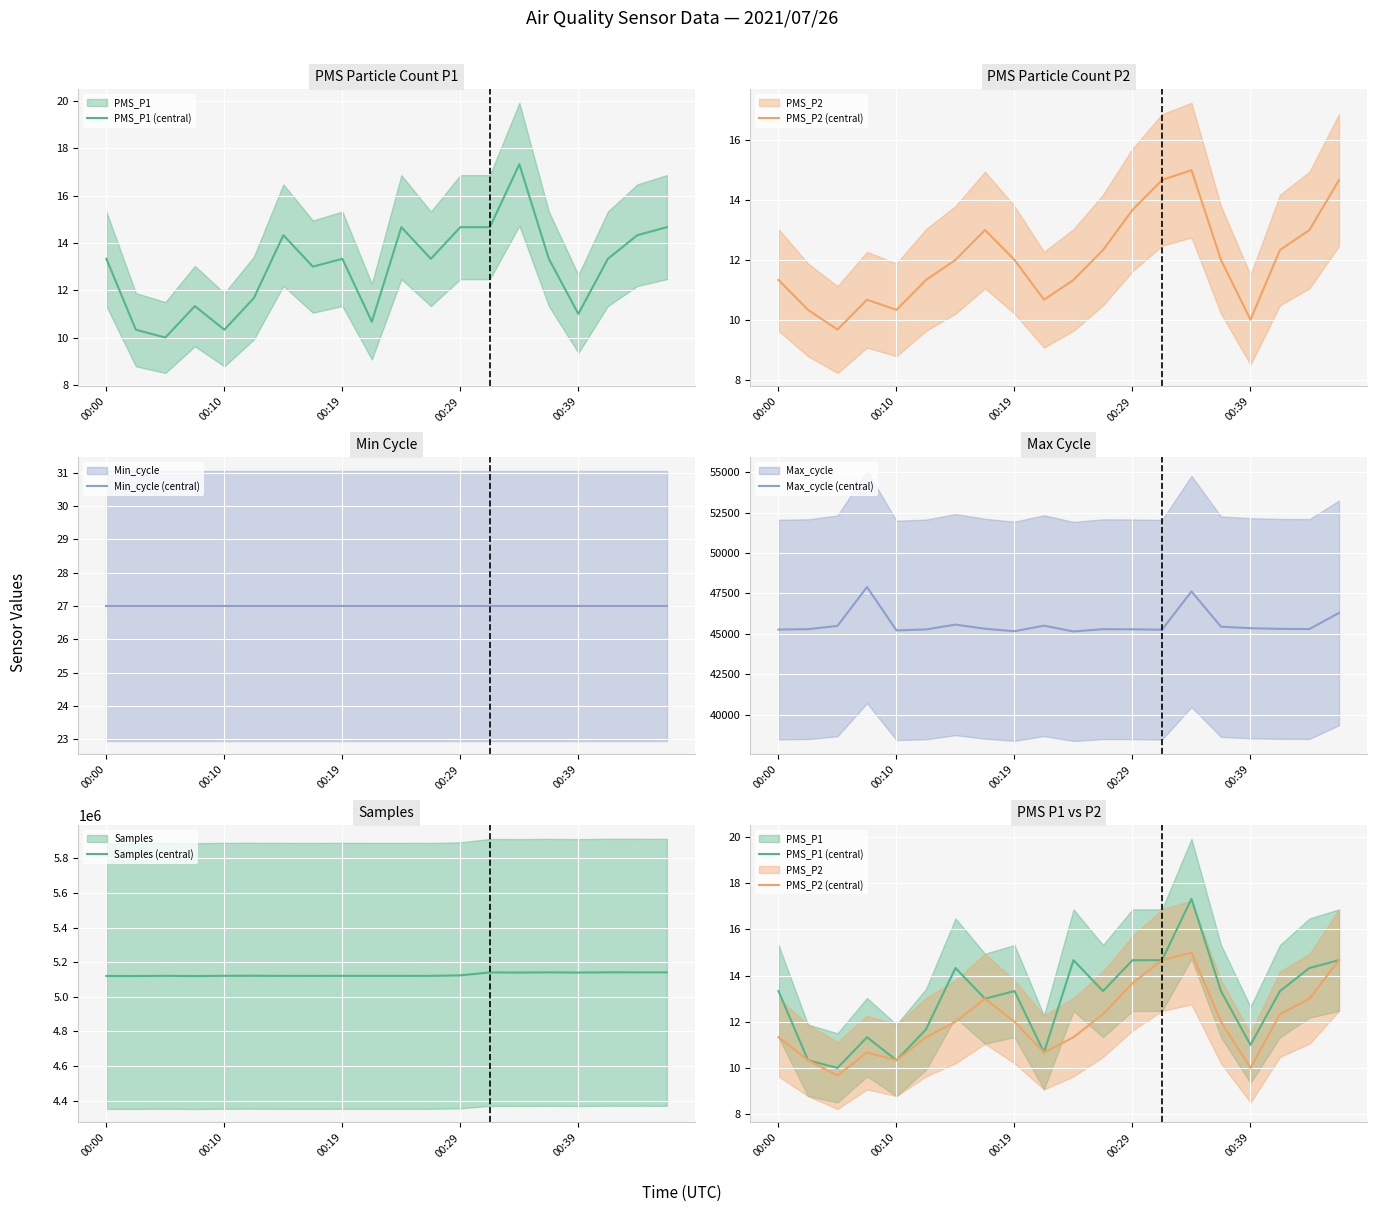

At which category is the sum across all series the highest?

14